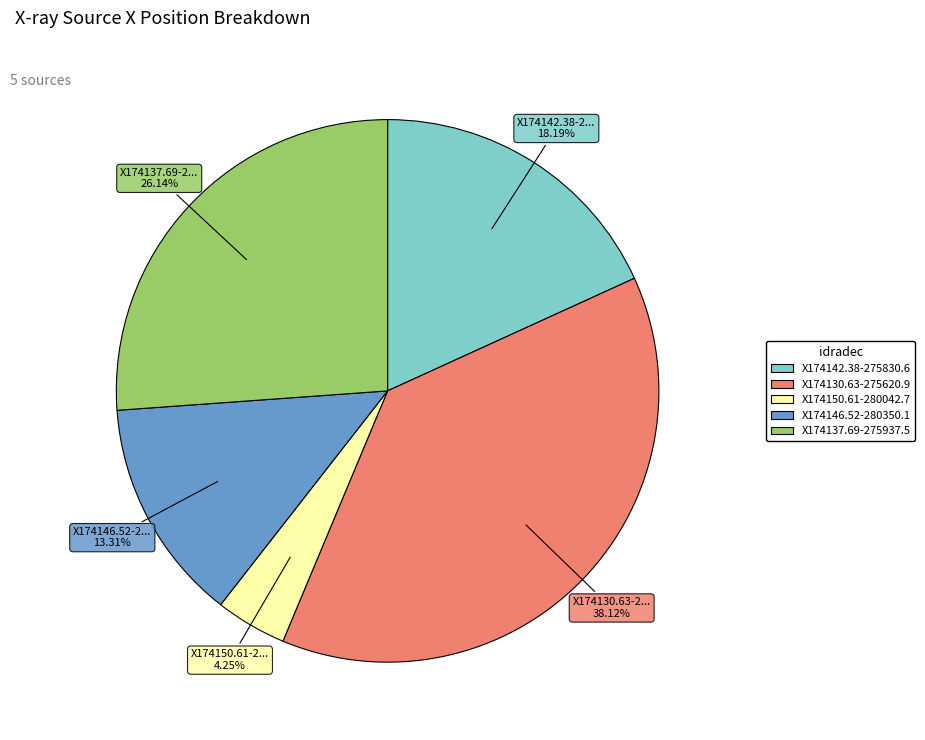

How much of the chart is everything except X174146.52-280350.1?

86.7%